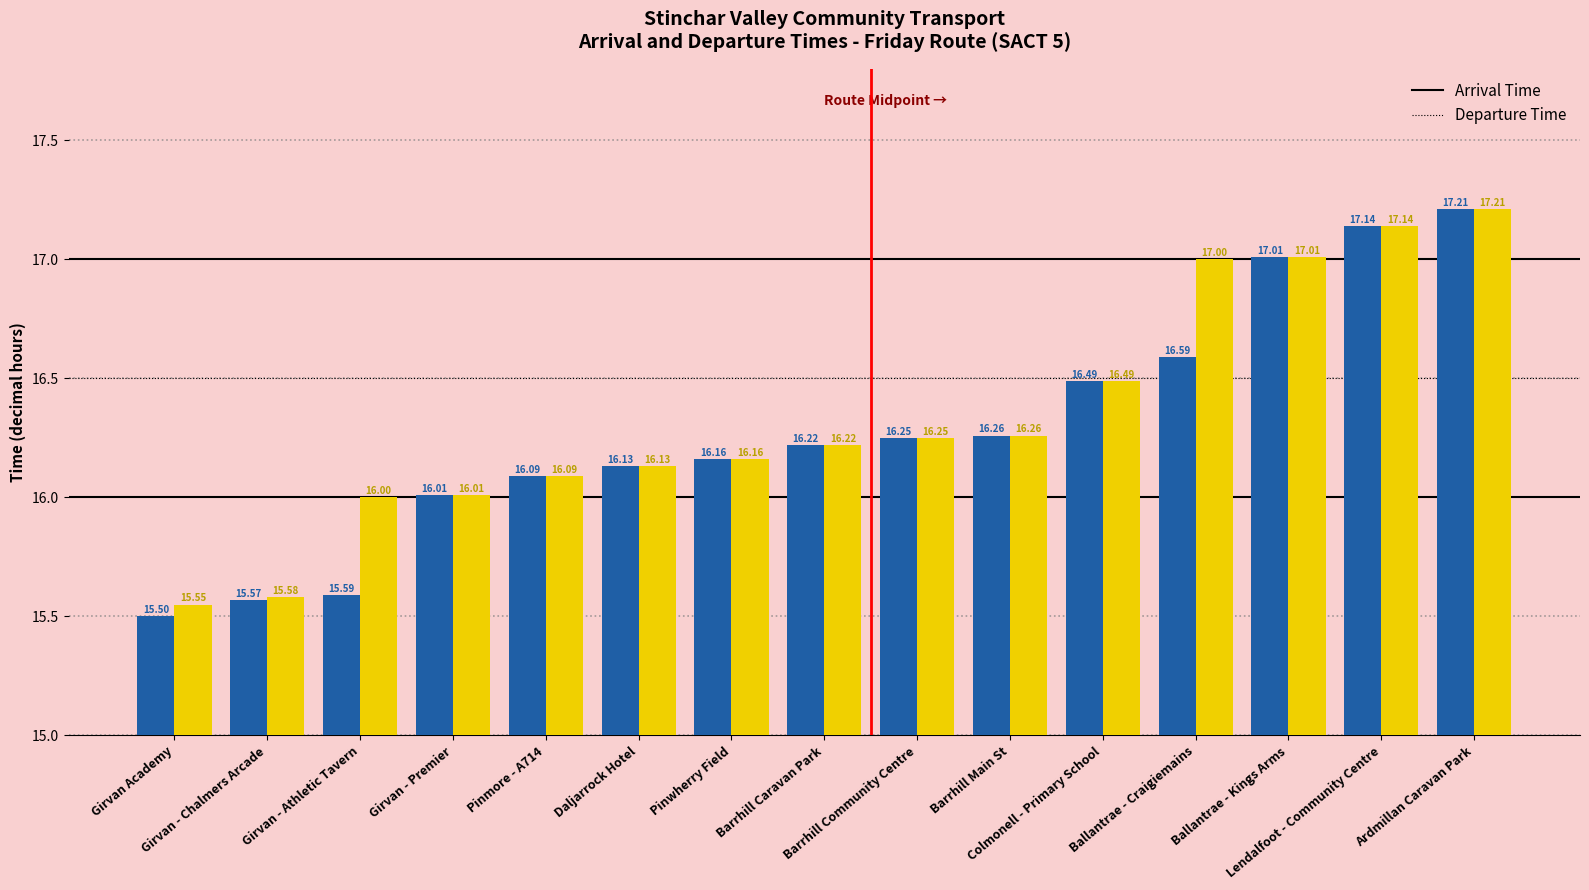

What is the difference between the maximum and second lowest values in the Departure Time series?

1.6